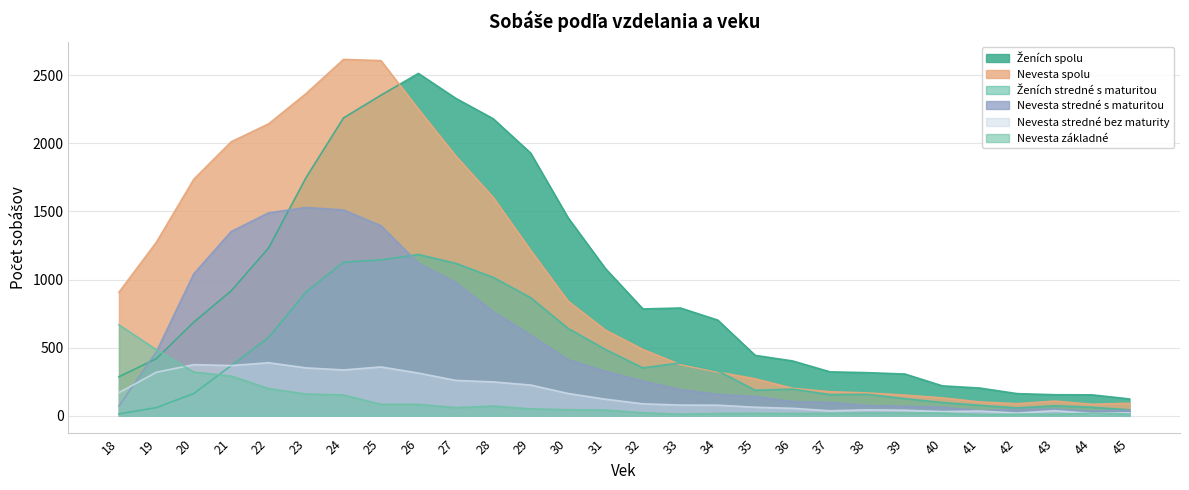

True or false: Nevesta stredné bez maturity has more than 1 points higher than both neighbors.

True